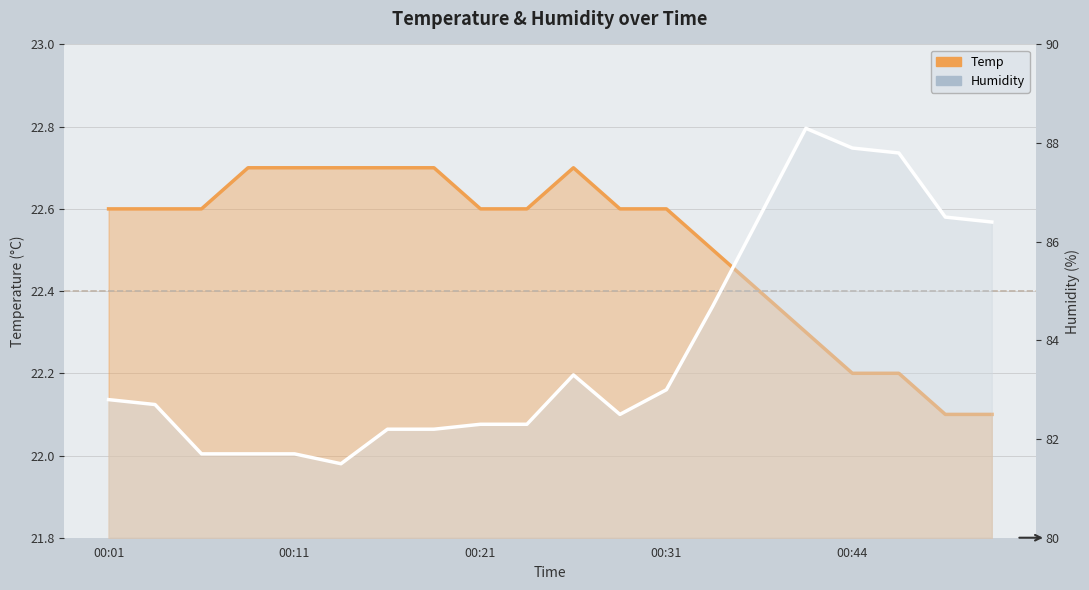

List the labels in order of Temp value, smallest first.

18, 19, 16, 17, 15, 14, 13, 00:01, 00:11, 00:21, 8, 9, 11, 12, 00:31, 00:44, 5, 6, 7, 10